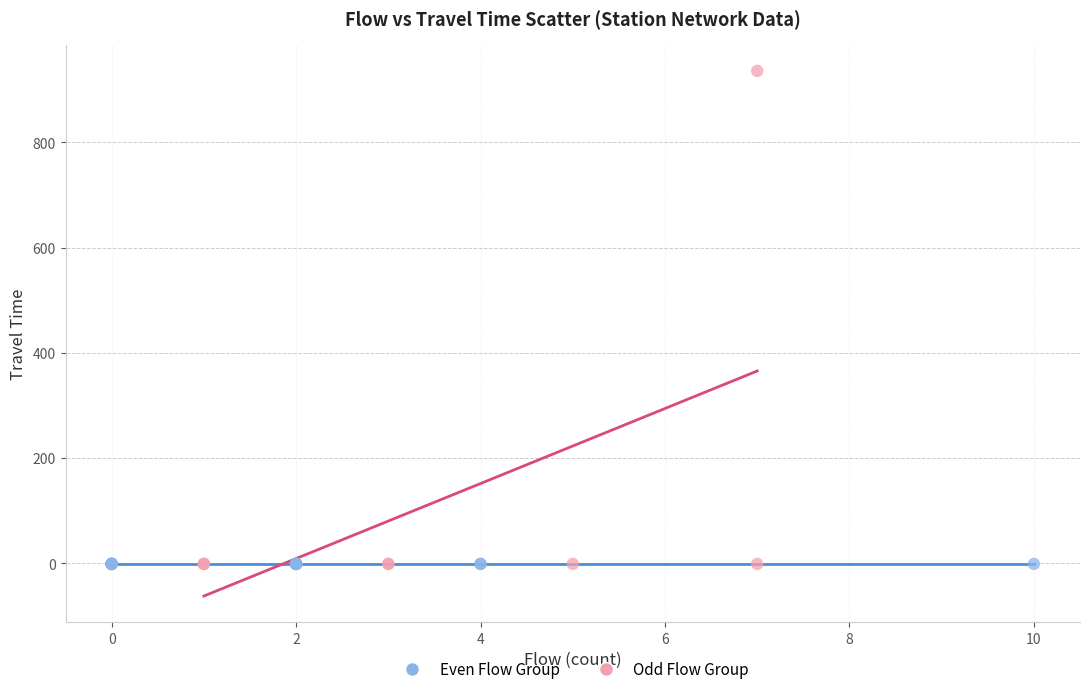

Which series reaches the maximum Y coordinate?

Odd Flow Group